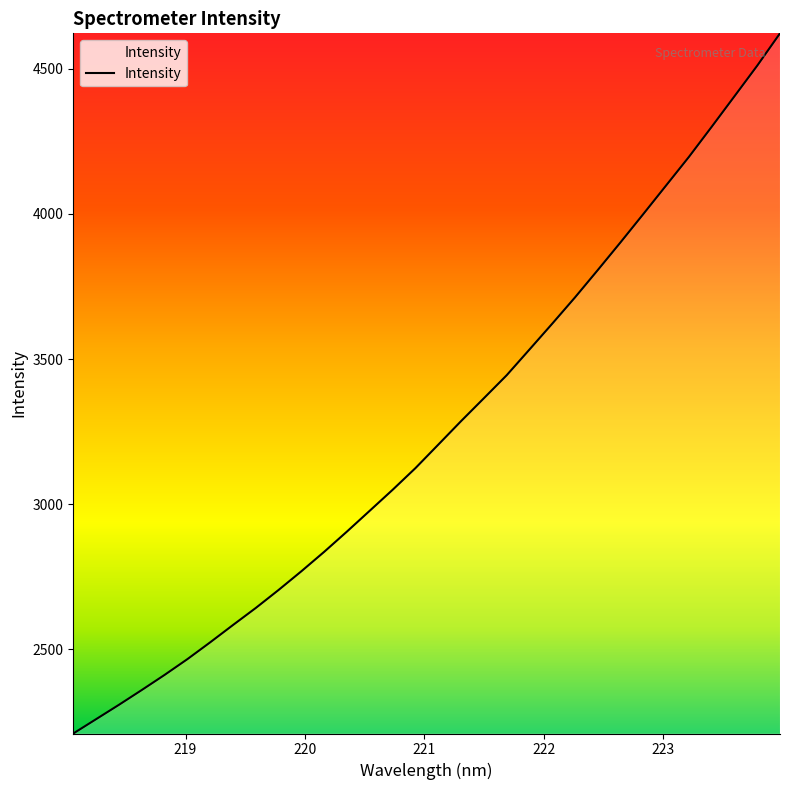

What is the greatest value displayed?

4621.5